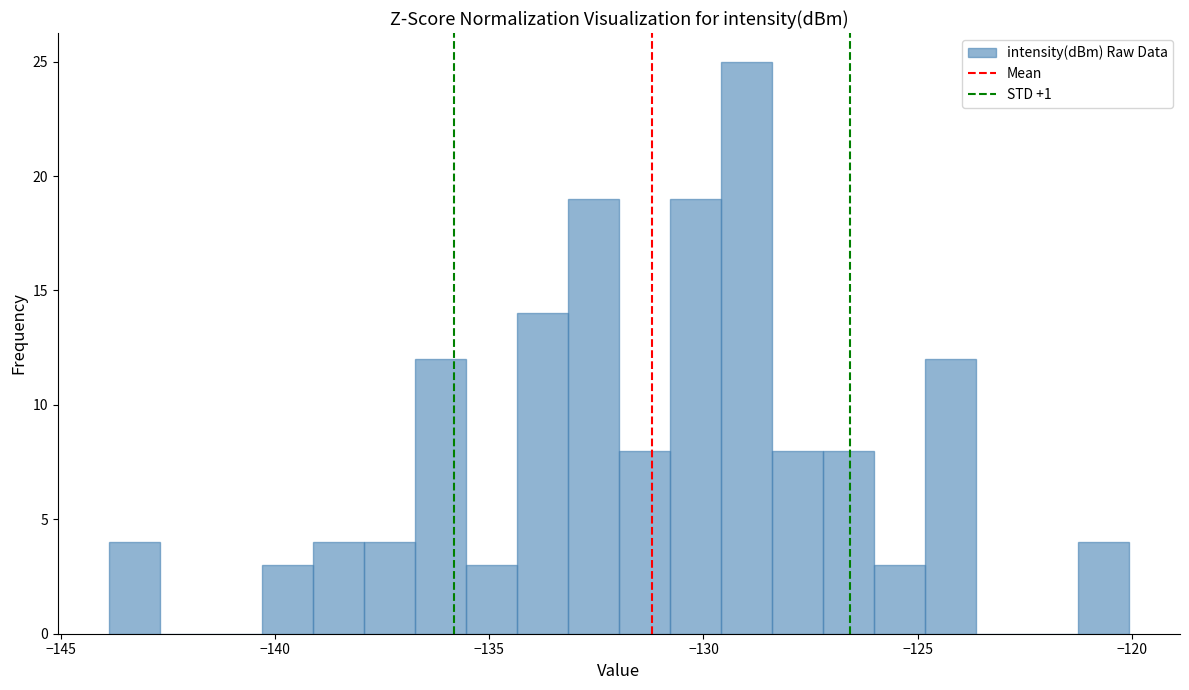

Around what value on the x-axis is the tallest bar? Give the approximate position of its centre, as read against the axis.

-129.0